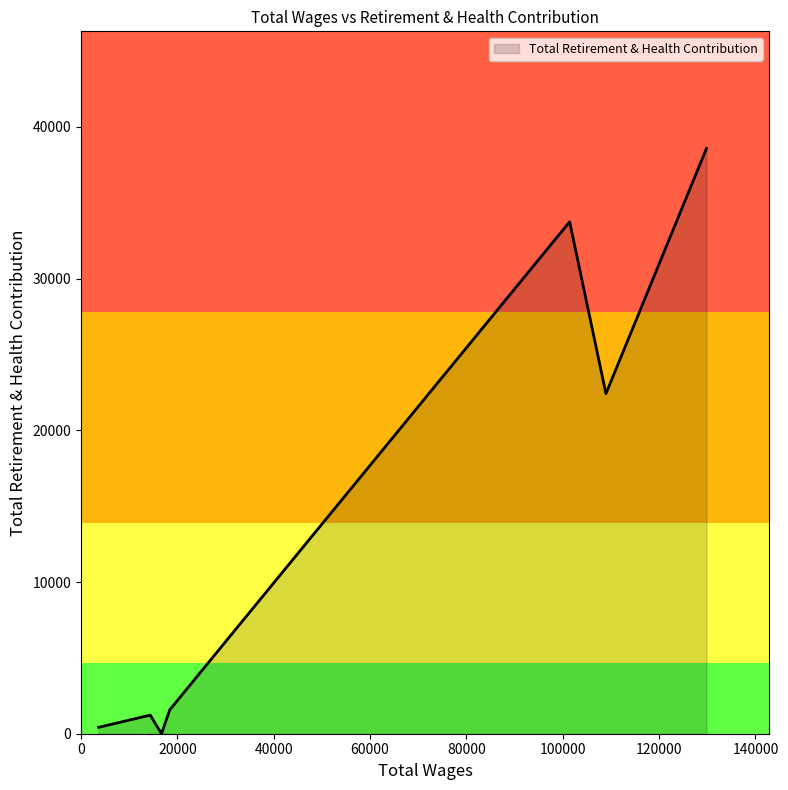

What is the sum of all values?

99160